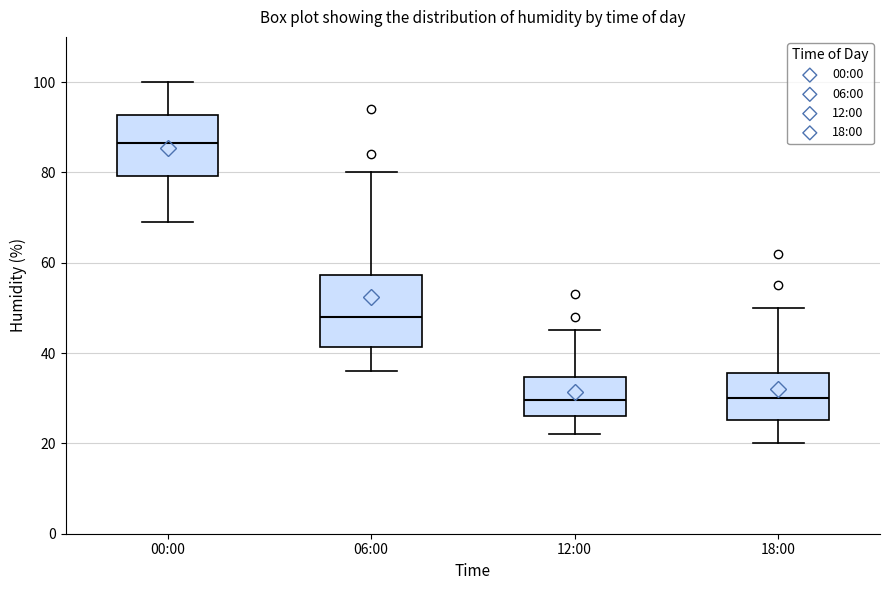

Comparing the boxes themselves (not the whiskers), which one is the tallest?

06:00